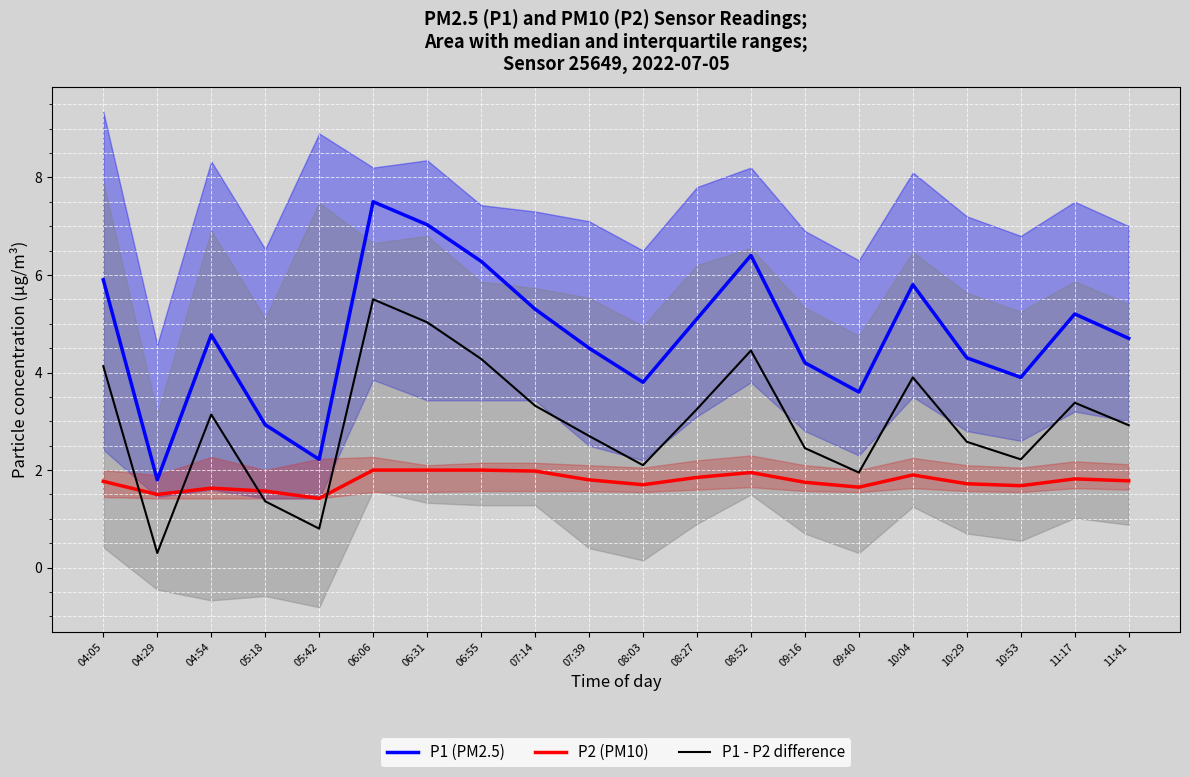

Rank the series by their maximum value, from lowest to highest.

P2 (PM10), P1 - P2 difference, P1 (PM2.5)